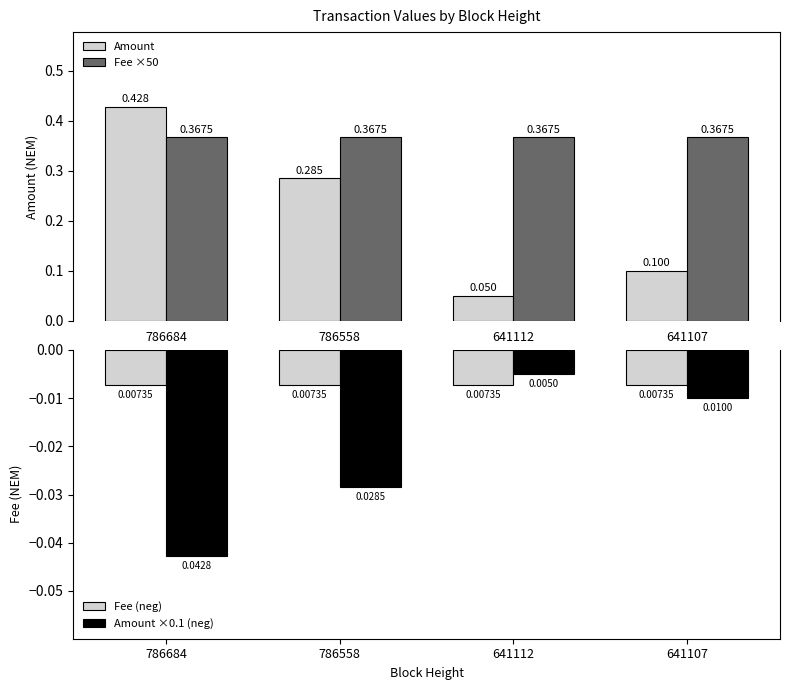

What is the value of the Amount bar at the 4th from the left?

0.1